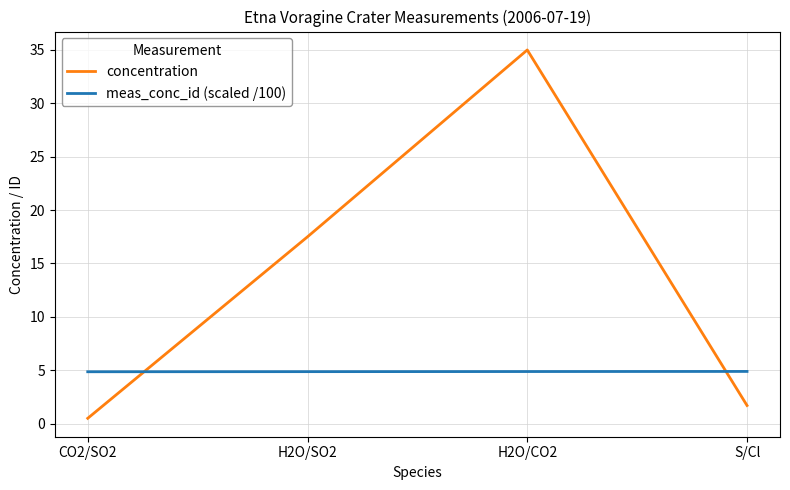

What are all the series names shown in the legend?

concentration, meas_conc_id (scaled /100)